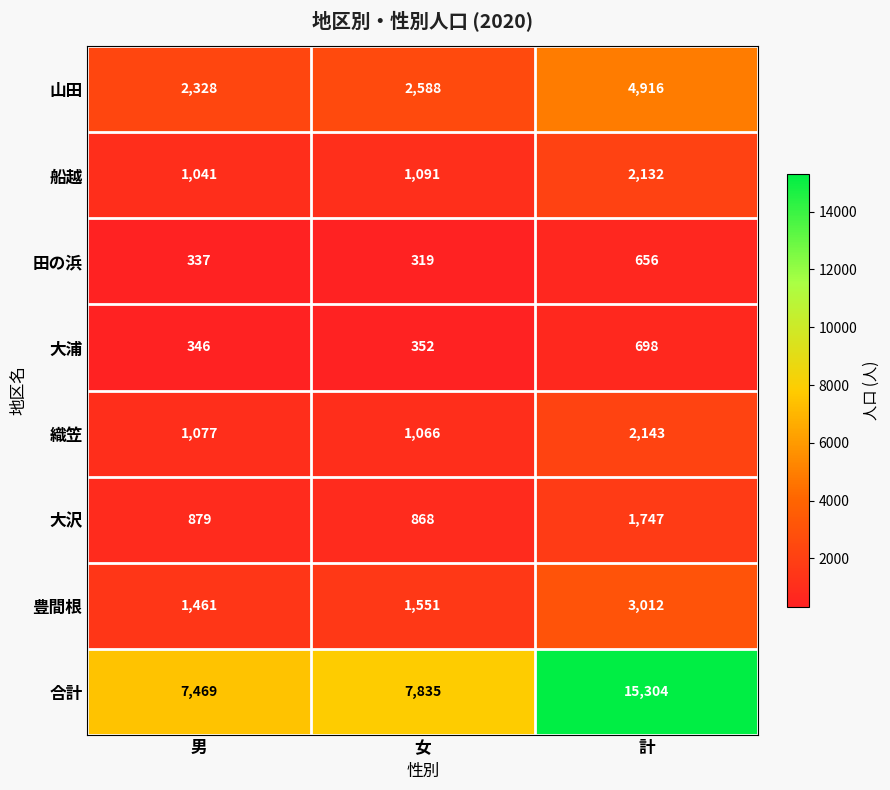

Reading right to left, extract all data points from this chart.

山田: 4916	2588	2328
船越: 2132	1091	1041
田の浜: 656	319	337
大浦: 698	352	346
織笠: 2143	1066	1077
大沢: 1747	868	879
豊間根: 3012	1551	1461
合計: 15304	7835	7469